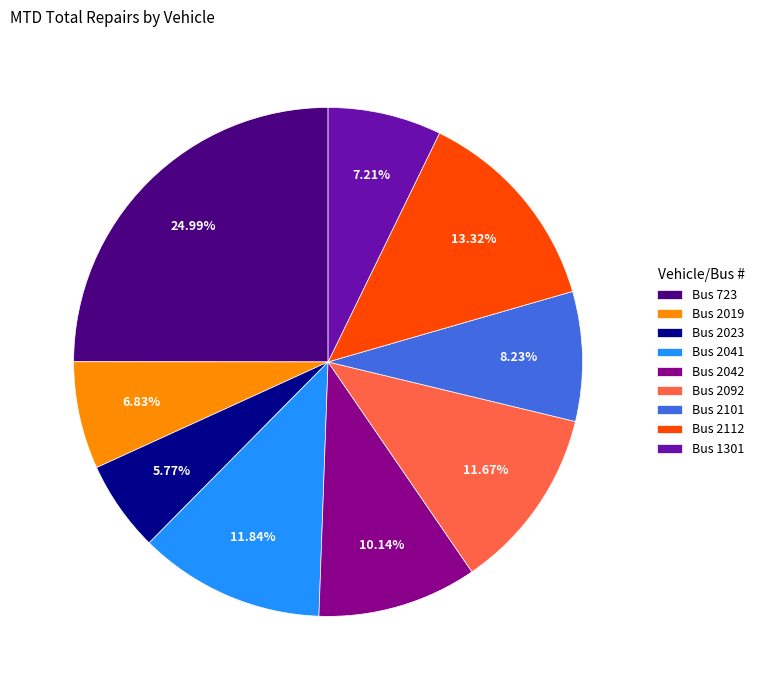

To the nearest percent, what portion does Bus 2092 represent?

12%